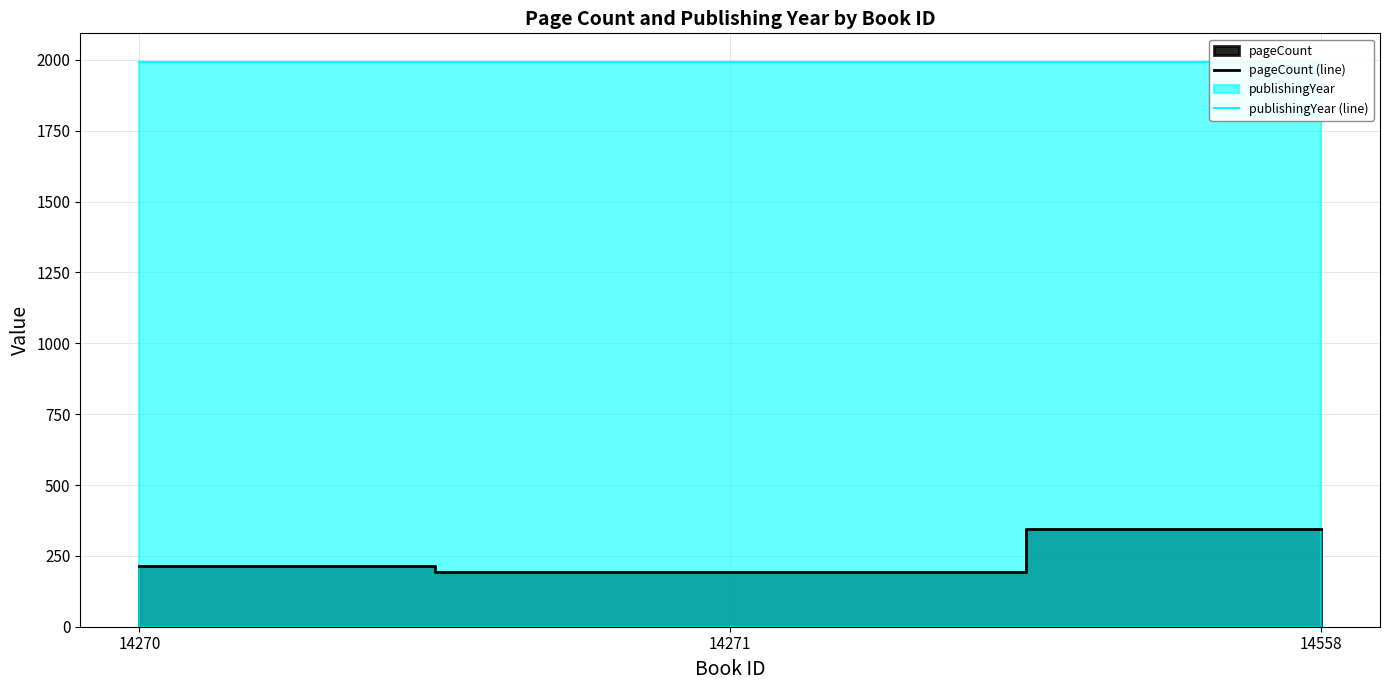

Does the chart have visible grid lines?

Yes